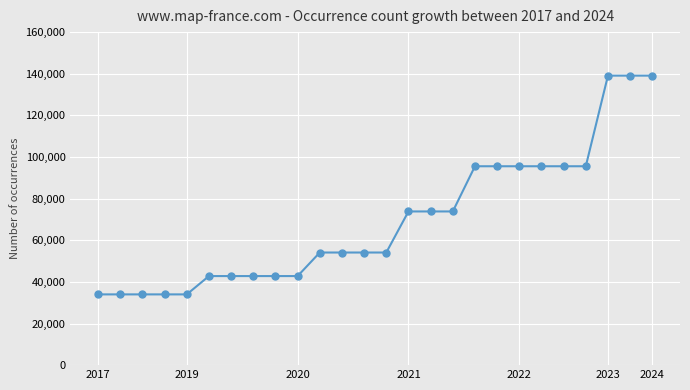

What is the smallest value displayed?

33991